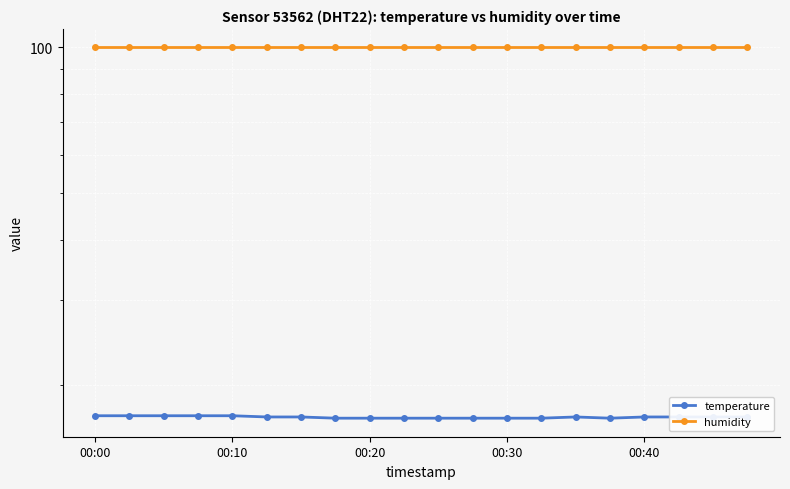

What position from the left is 00:10?

5